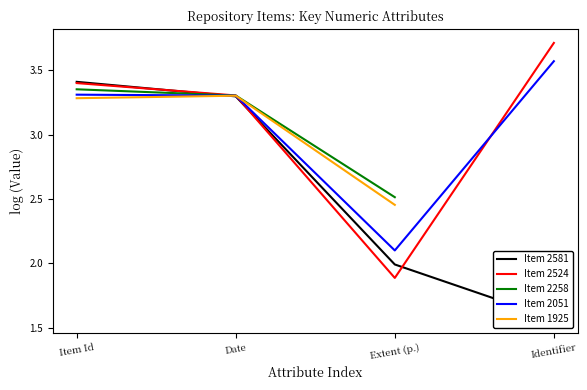

True or false: Item 2051 and Item 1925 cross at least once.

True